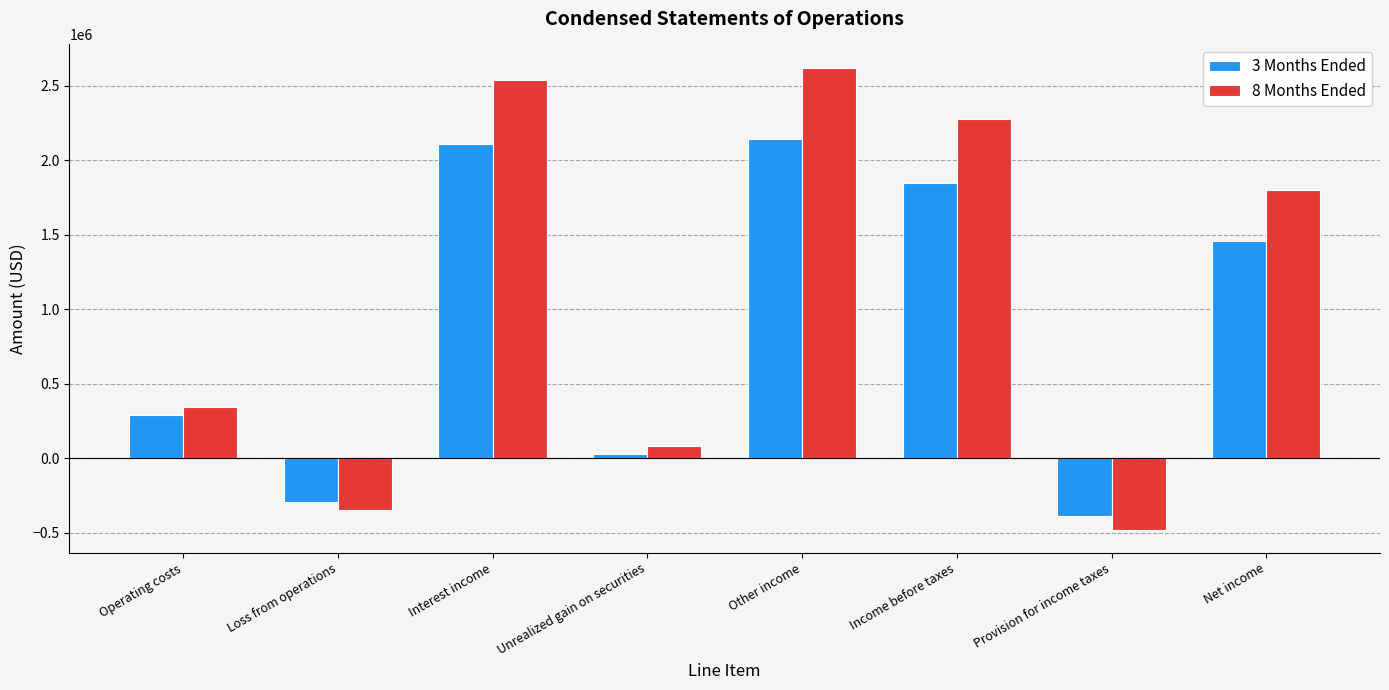

Which category has the highest value in the 3 Months Ended series?

Other income